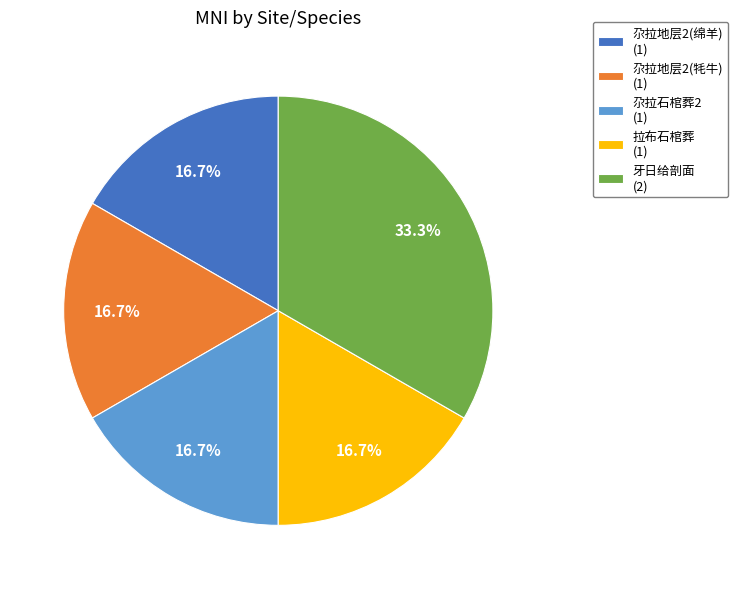

To the nearest percent, what is the difference between the 牙日给剖面 and 拉布石棺葬 slice percentages?

17%